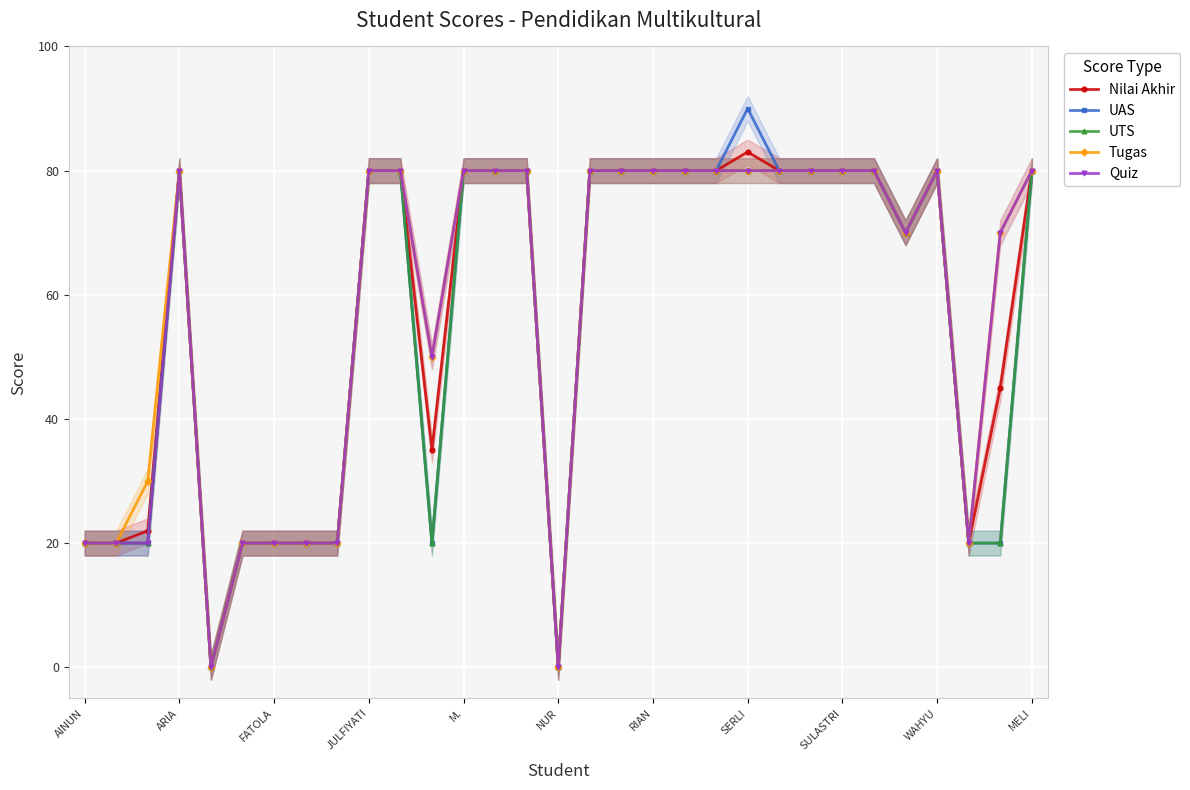

How many lines are shown in the chart?

5